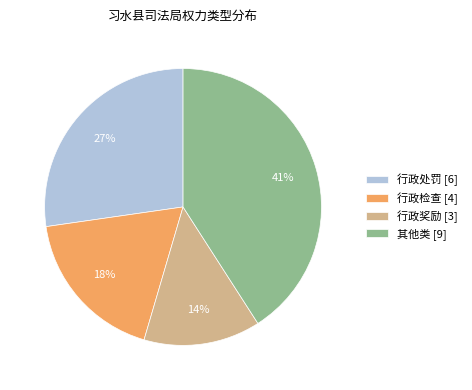

What percentage is the 其他类 slice, to the nearest percent?

41%